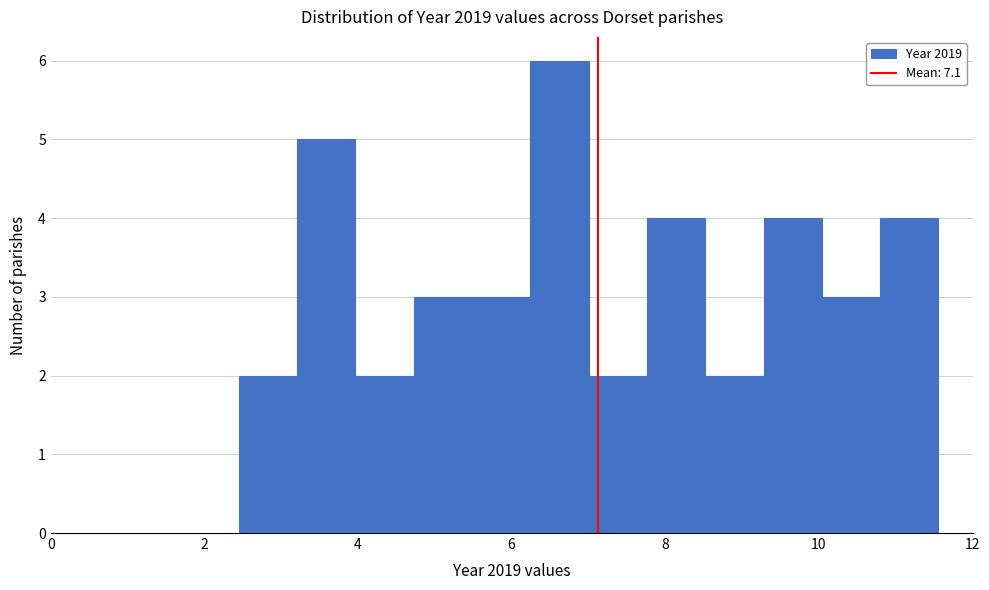

Around what value on the x-axis is the tallest bar? Give the approximate position of its centre, as read against the axis.

6.6